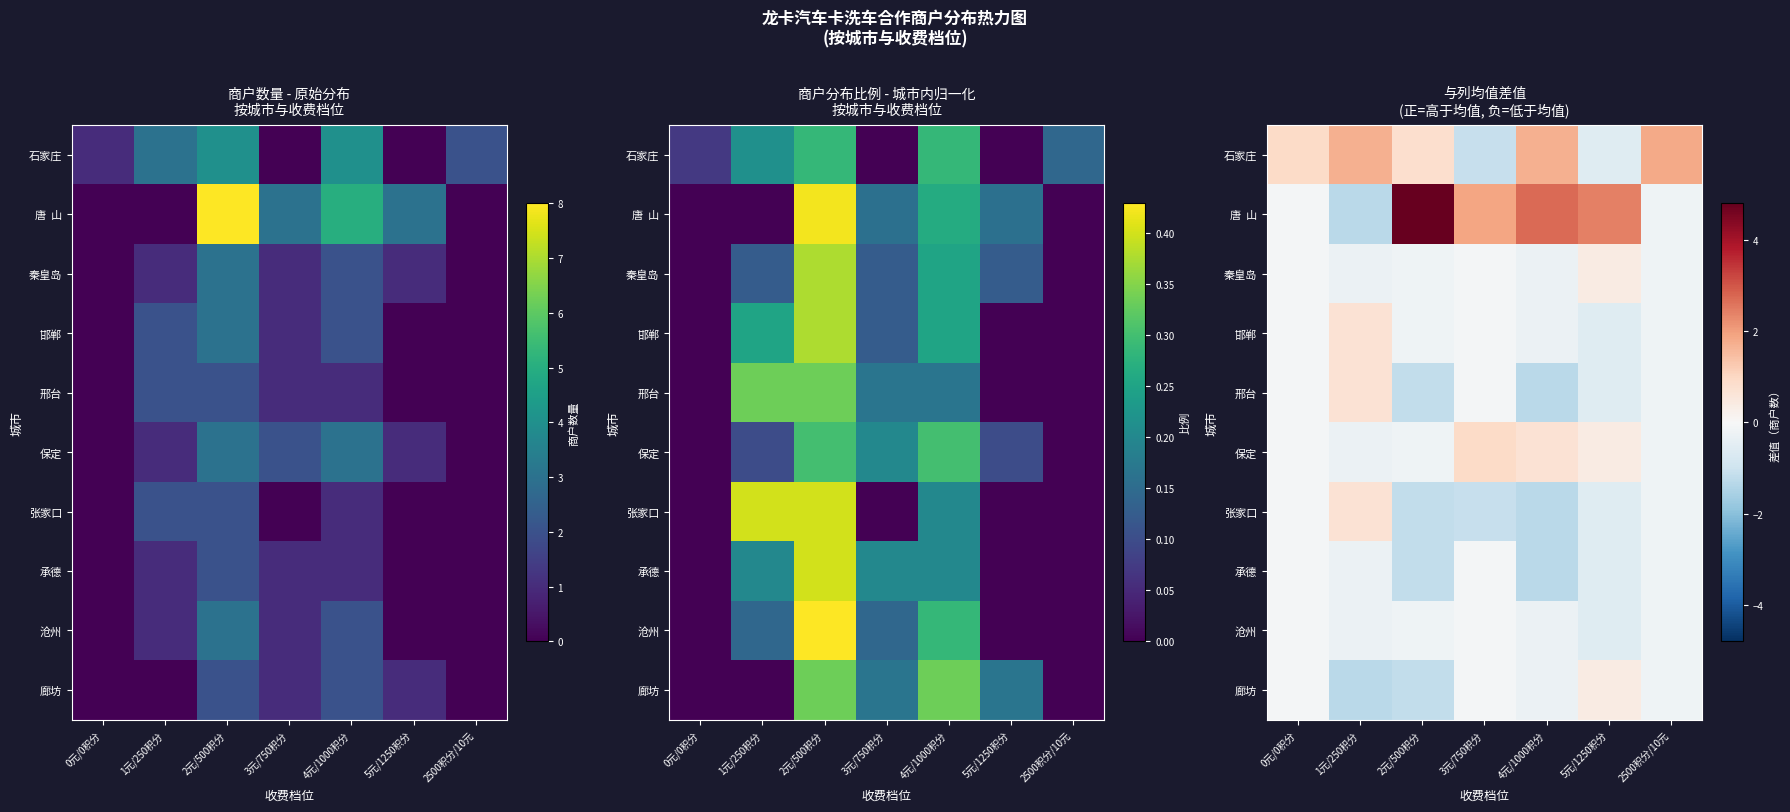

At 4元/1000积分, list the series in order from smallest to largest.

邢台, 张家口, 承德, 秦皇岛, 邯郸, 沧州, 廊坊, 保定, 石家庄, 唐 山